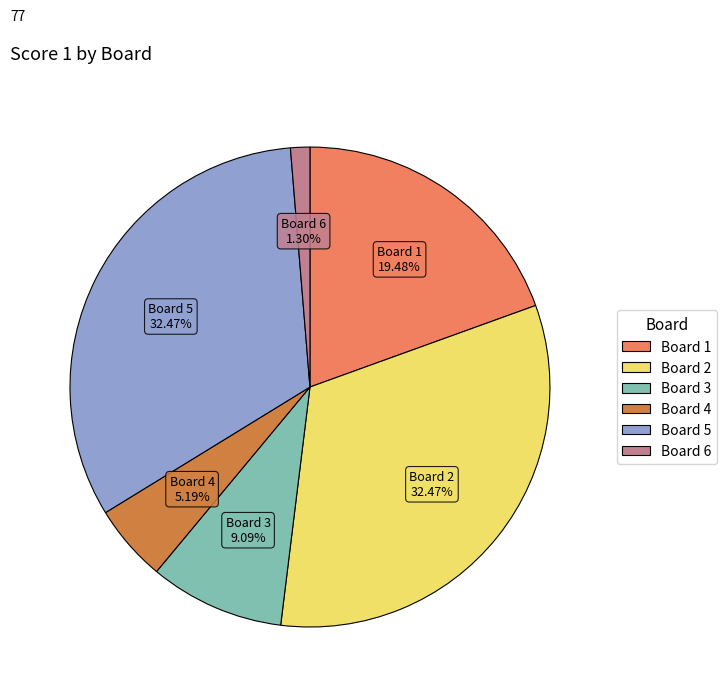

Between Board 1 and Board 5, which is larger?

Board 5